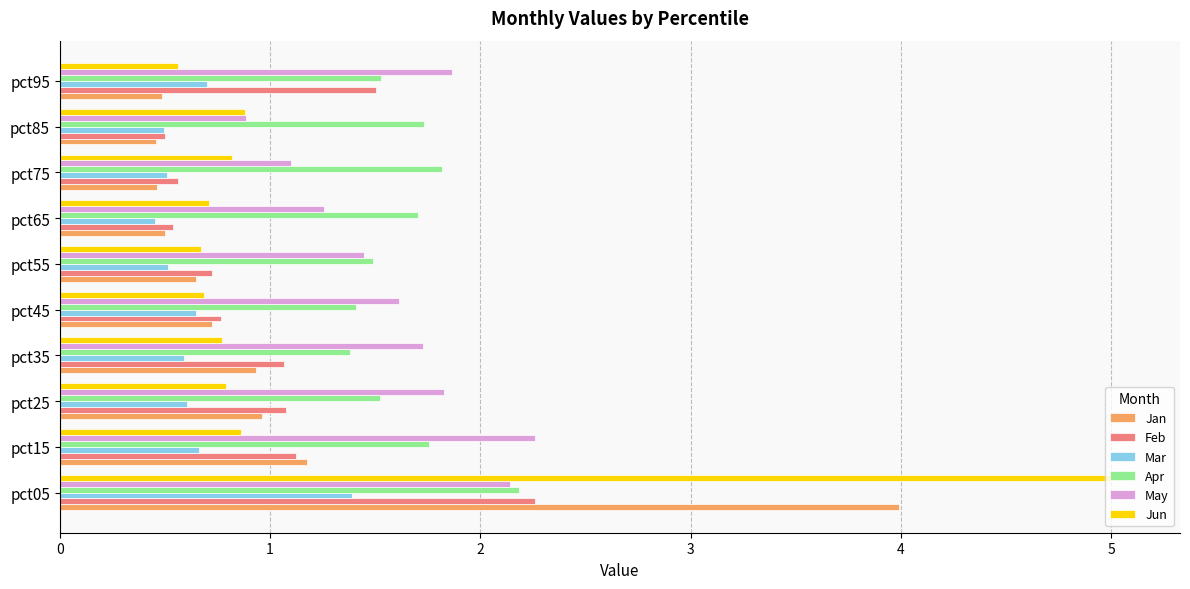

How many data points in Feb are above 1?

5